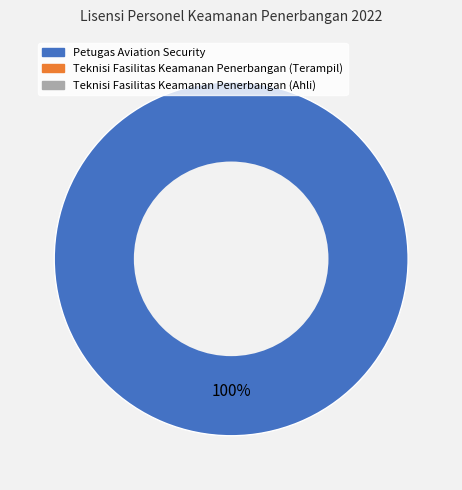

Does any single category account for the majority?

Yes